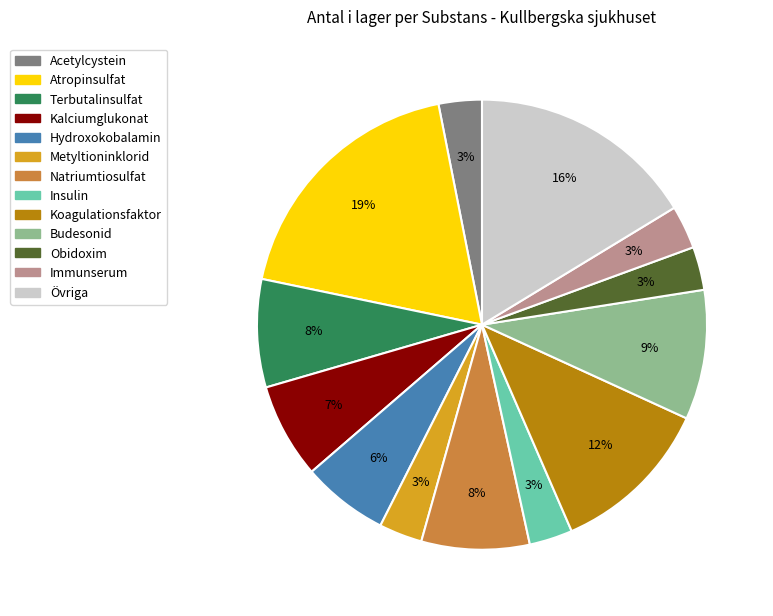

To the nearest percent, what is the average slice percentage?

8%